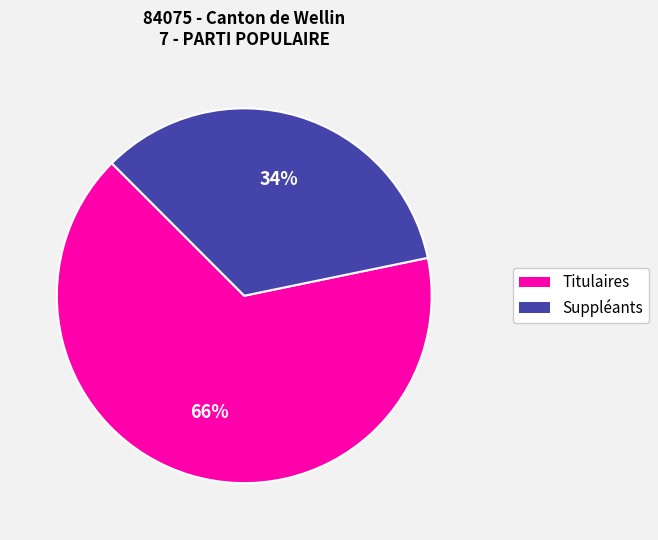

To the nearest percent, what is the average slice percentage?

50%